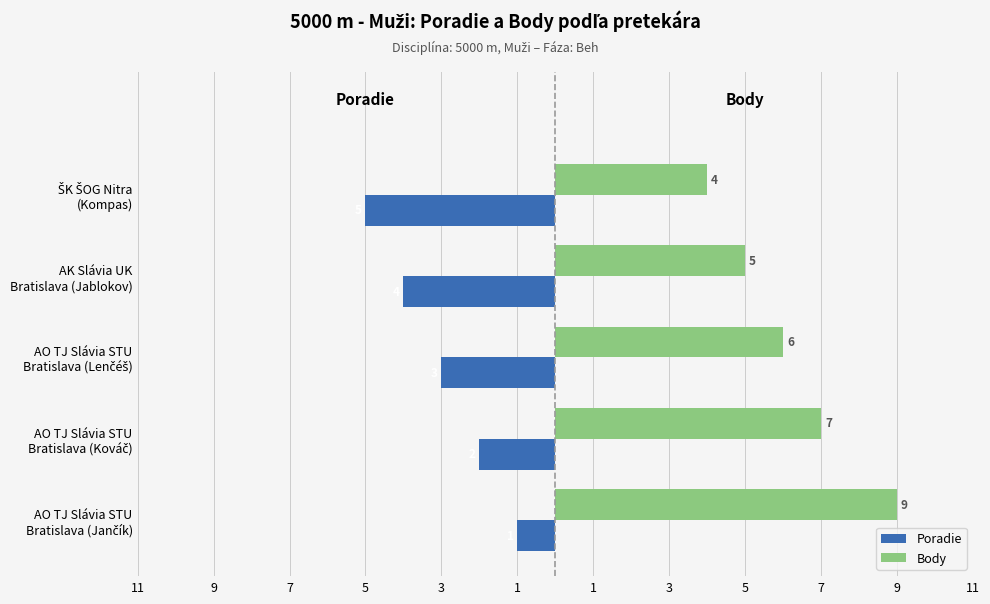

Reading right to left, list all the values displayed in this chart.

Poradie: -5	-4	-3	-2	-1
Body: 4	5	6	7	9